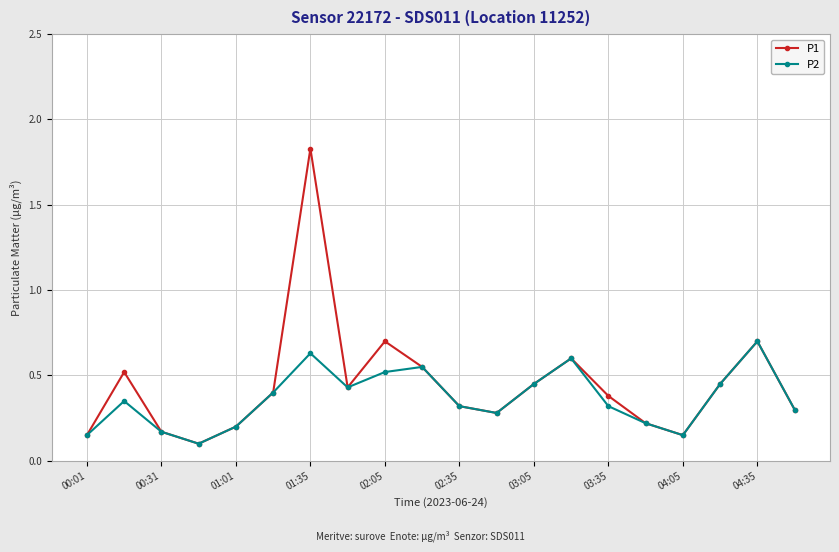

How many P2 values are between 0 and 1?

20